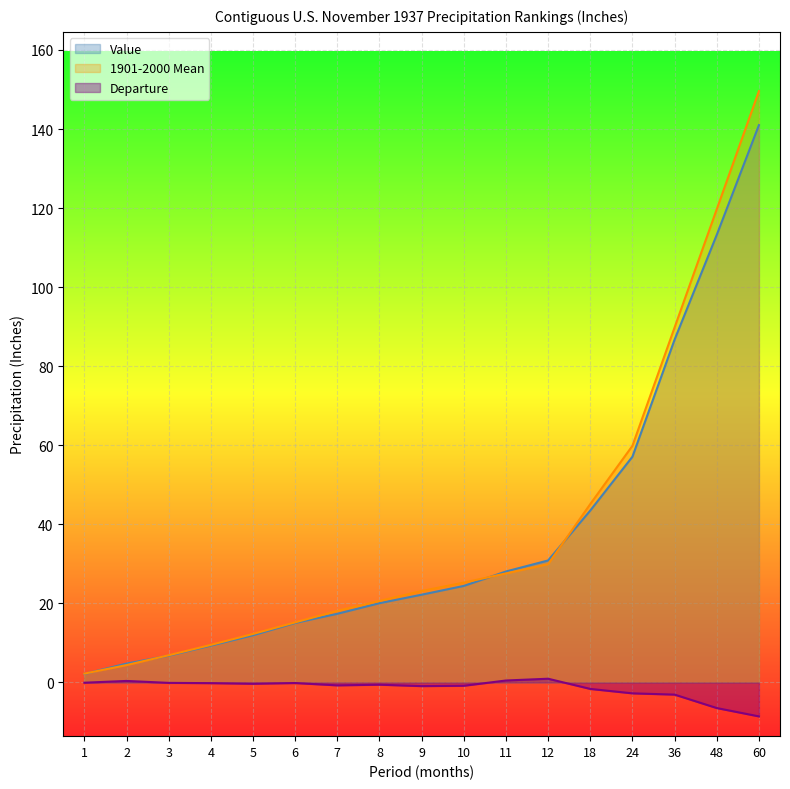

Reading right to left, what are all the values shown in this chart?

Value: 141.0	113.2	86.7	57.1	43.5	30.9	28.1	24.4	22.2	20.1	17.4	15.1	11.9	9.3	6.8	4.8	2.2
1901-2000 Mean: 149.6	119.7	89.8	59.9	45.1	29.9	27.6	25.3	23.1	20.6	18.1	15.2	12.3	9.5	6.9	4.4	2.2
Departure: -8.6	-6.5	-3.1	-2.8	-1.6	0.9	0.5	-0.8	-0.9	-0.6	-0.7	-0.1	-0.3	-0.2	-0.1	0.4	-0.1